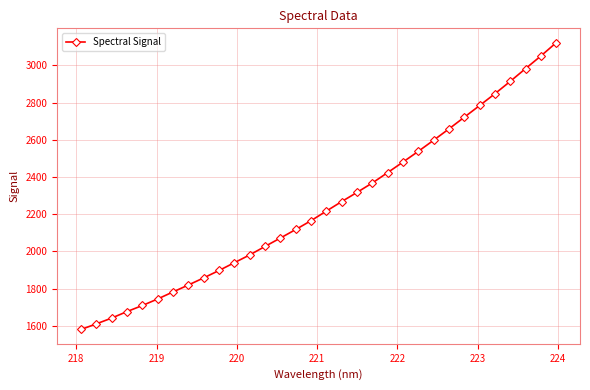

Does the chart display data point markers on the line(s)?

Yes